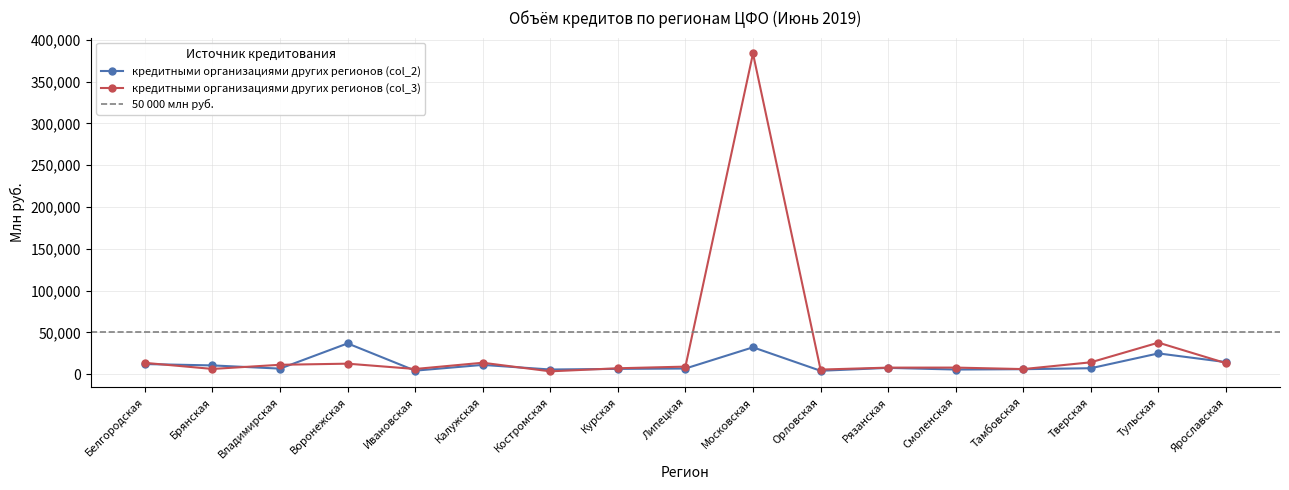

At which category is the sum across all series the highest?

Московская